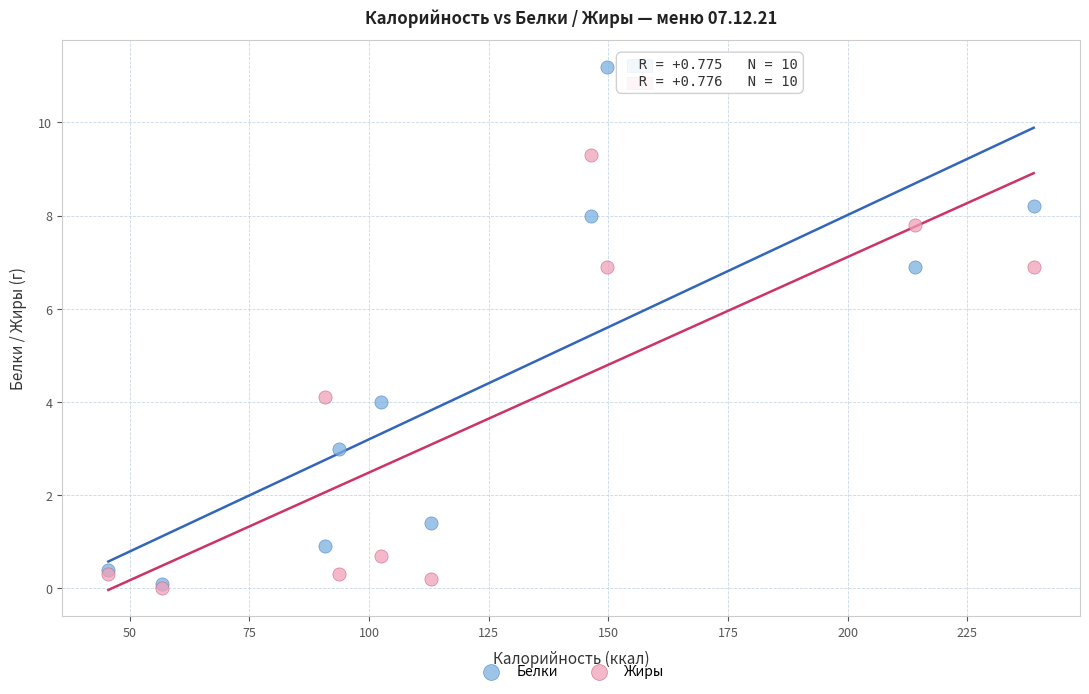

Which series reaches the maximum Y coordinate?

Белки